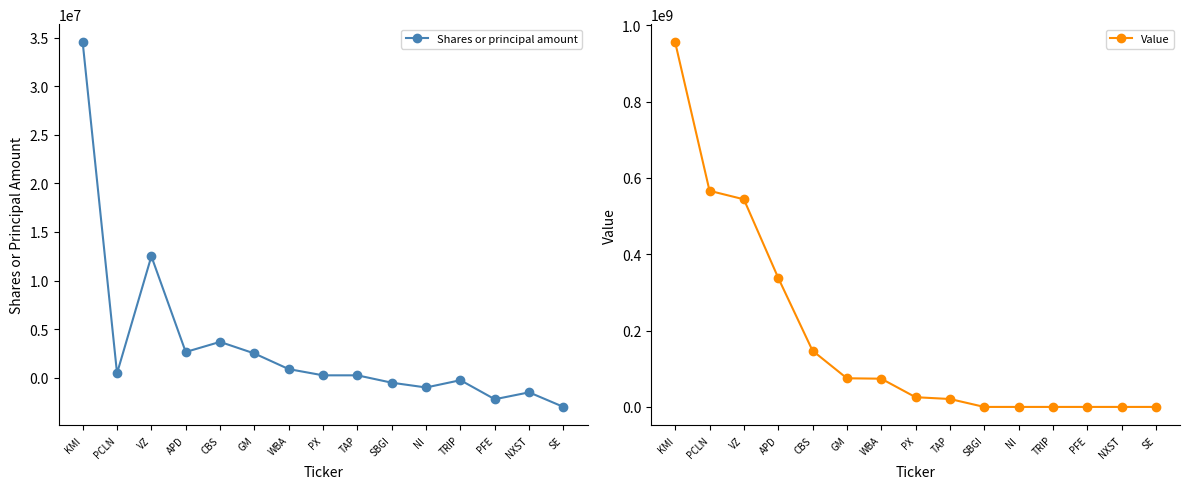

What is the difference between the Value values at TRIP and VZ?

543875000